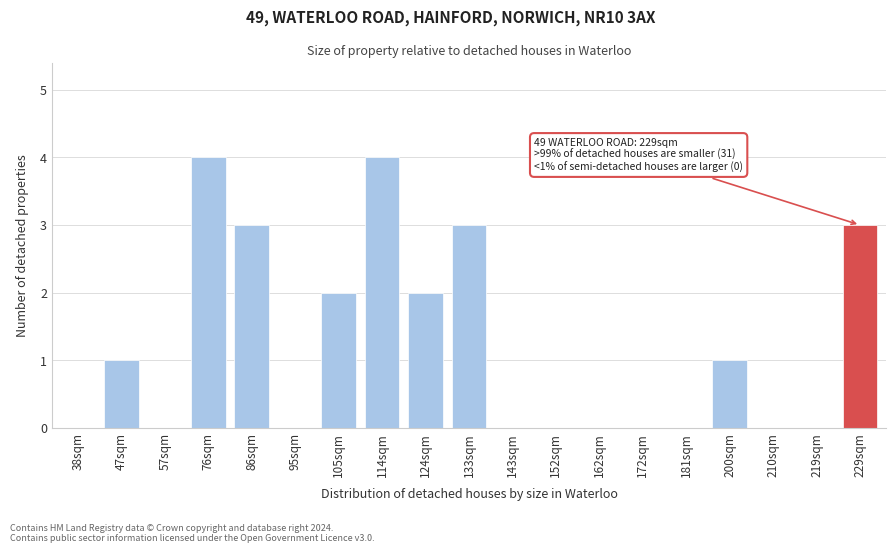

Reading left to right, list all the values displayed in this chart.

38sqm=0	47sqm=1	57sqm=0	76sqm=4	86sqm=3	95sqm=0	105sqm=2	114sqm=4	124sqm=2	133sqm=3	143sqm=0	152sqm=0	162sqm=0	172sqm=0	181sqm=0	200sqm=1	210sqm=0	219sqm=0	229sqm=3